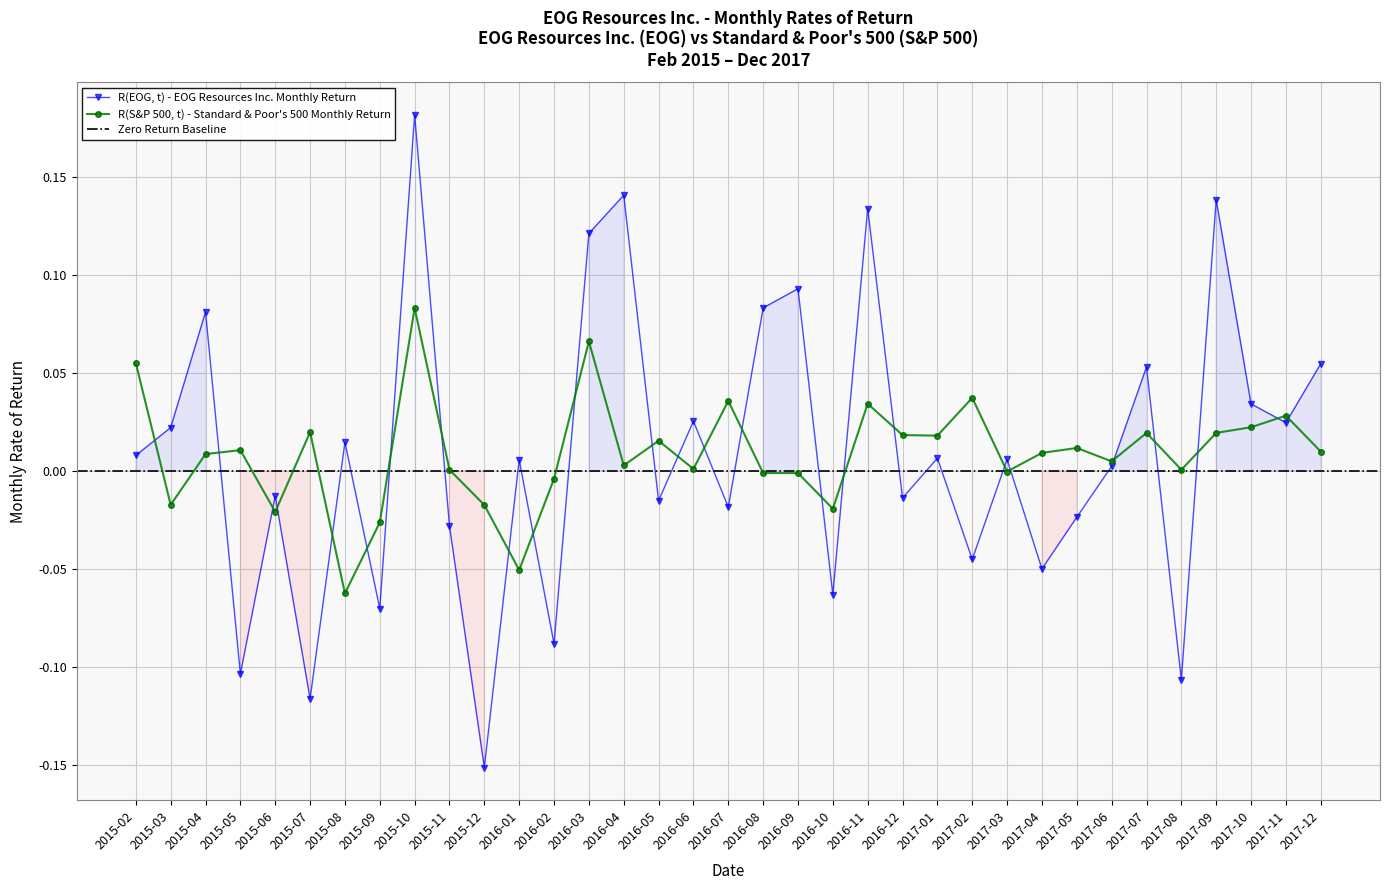

How many values in R(S&P 500, t) are above zero?

24